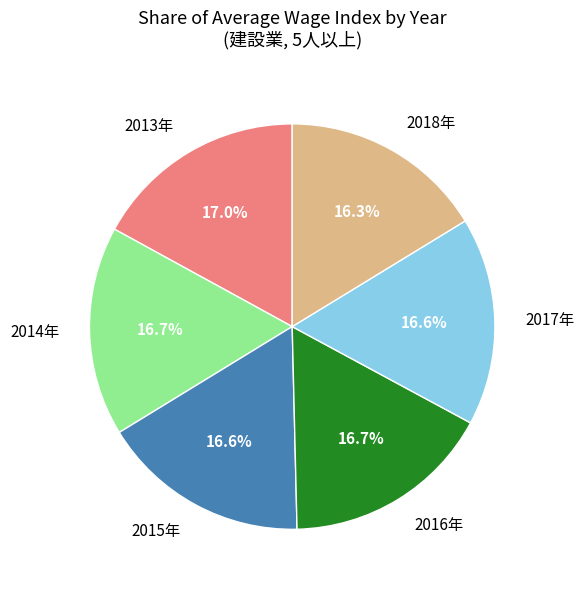

What is the ratio of the value at 2017年 to the value at 2018年?

1.0